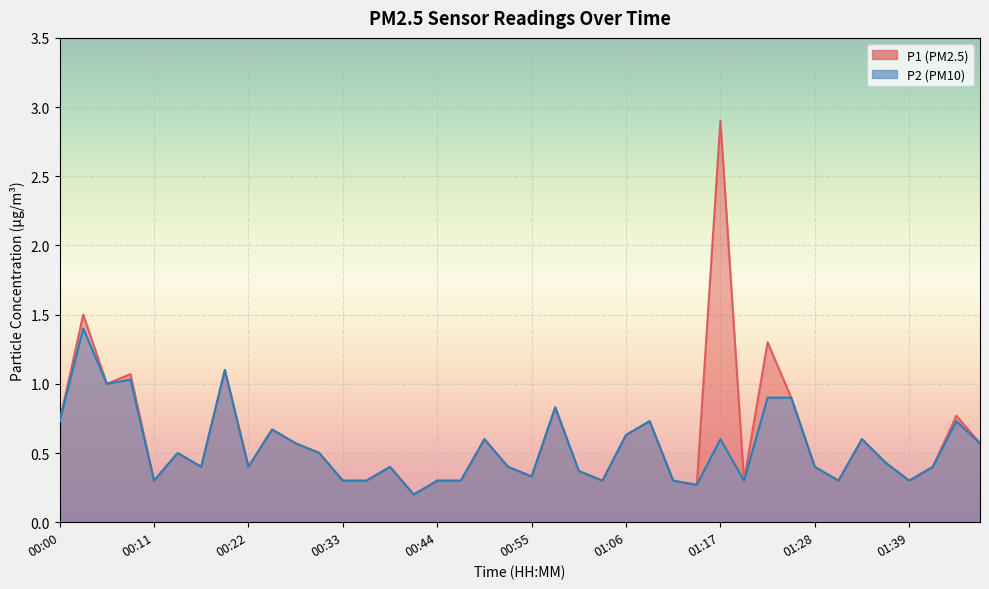

At which label does P1 reach its peak?

01:17